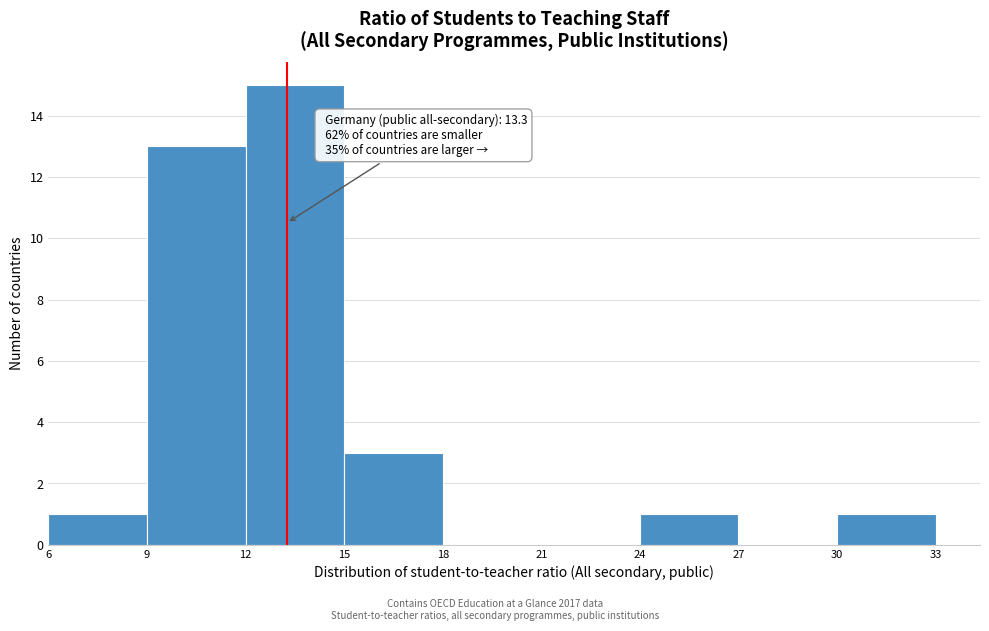

Which range on the x-axis has the tallest bar?

12 to 15